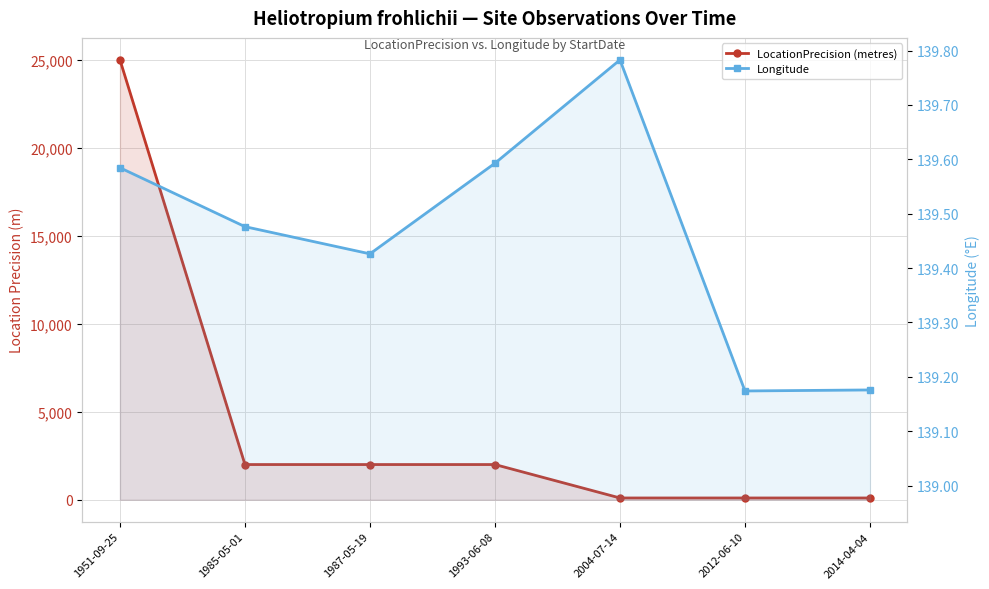

At which category is the sum across all series the highest?

1951-09-25